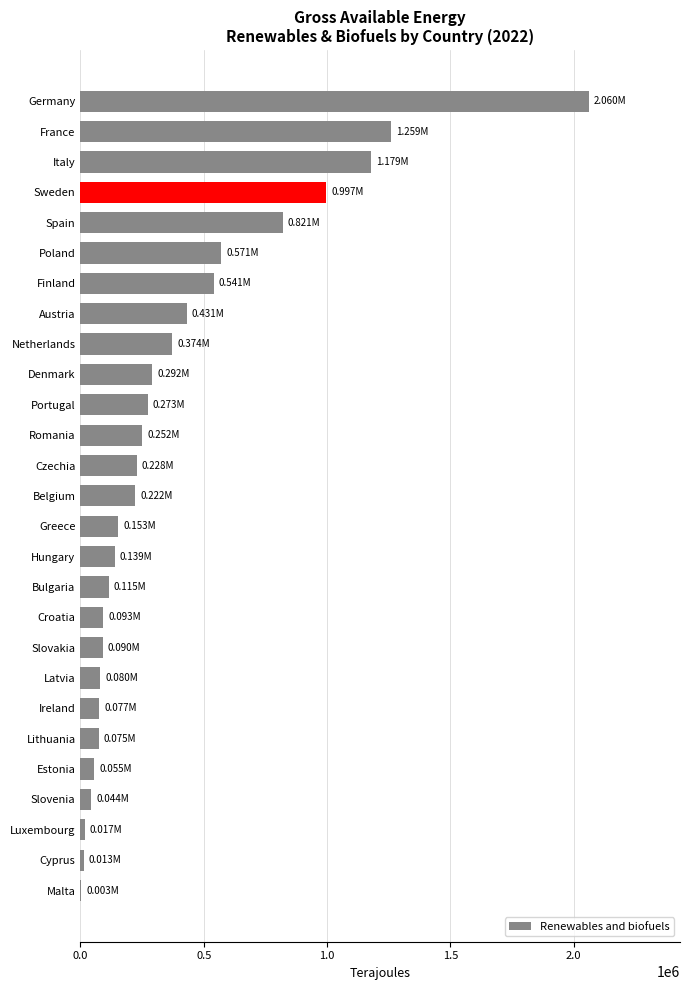

What is the sum of the values at Portugal and Belgium?

494895.2